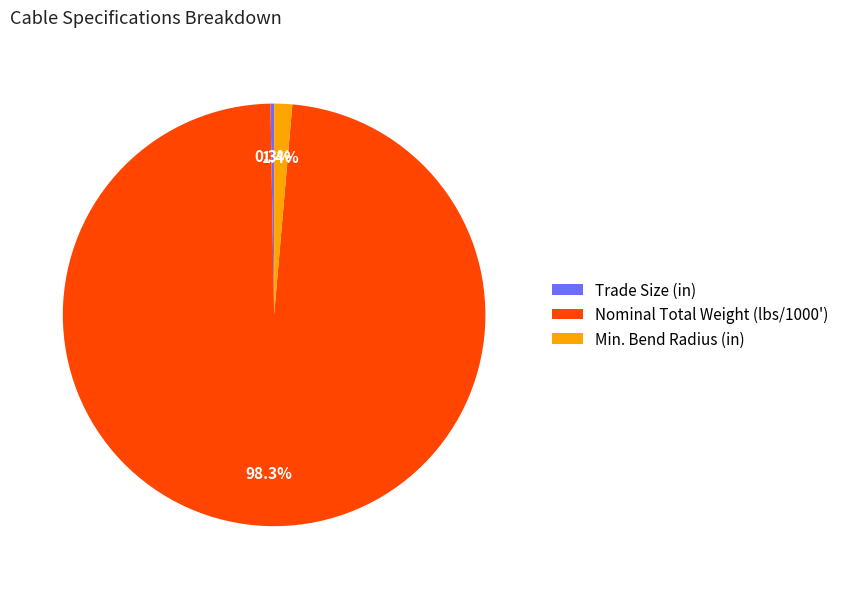

Do Min. Bend Radius (in) and Nominal Total Weight (lbs/1000') together represent more than half of the pie?

Yes